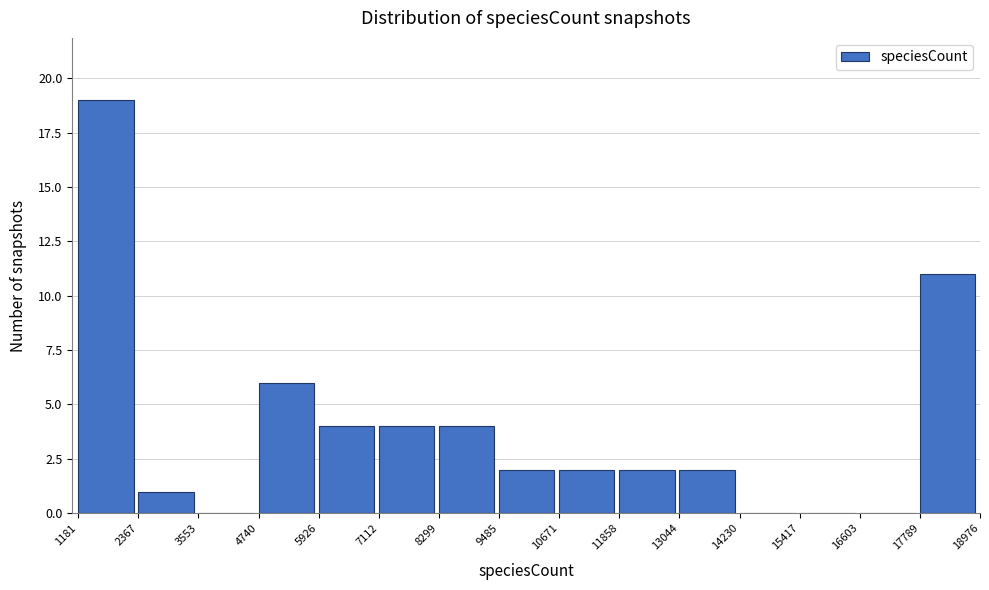

What is the height of the bar covering 7112 to 8299 on the x-axis? The values are not printed on the chart, so give them approximately, as read against the axis.

4